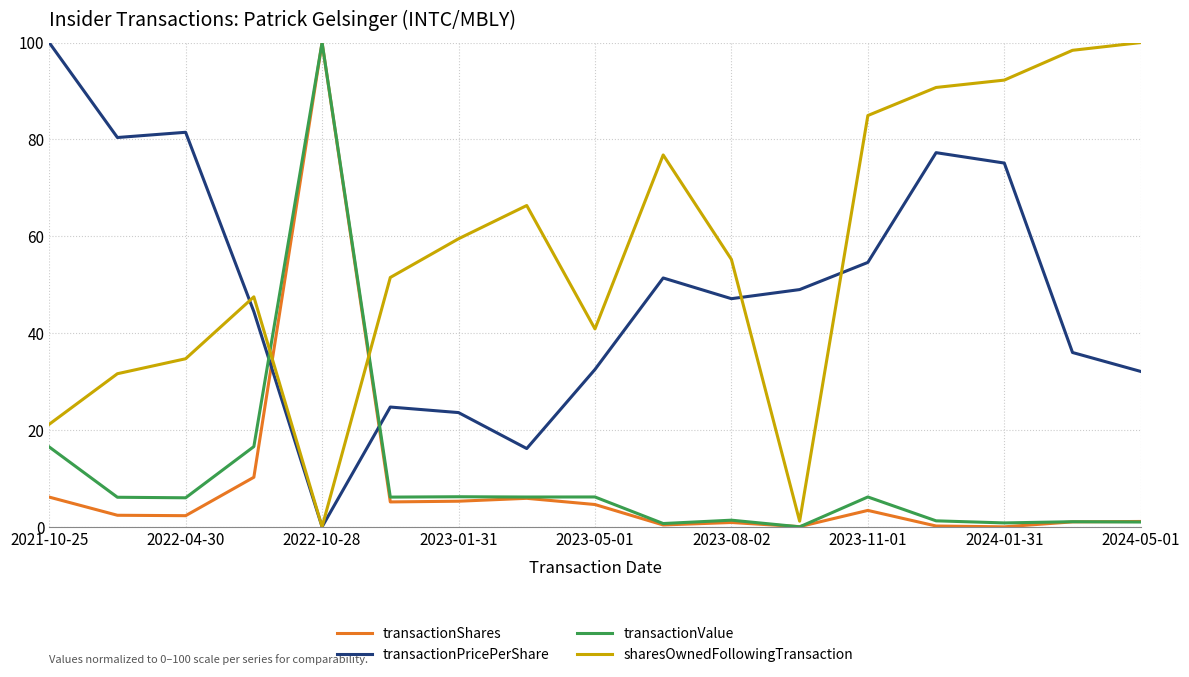

Which series ends up on top after the final intersection of sharesOwnedFollowingTransaction and transactionShares?

sharesOwnedFollowingTransaction